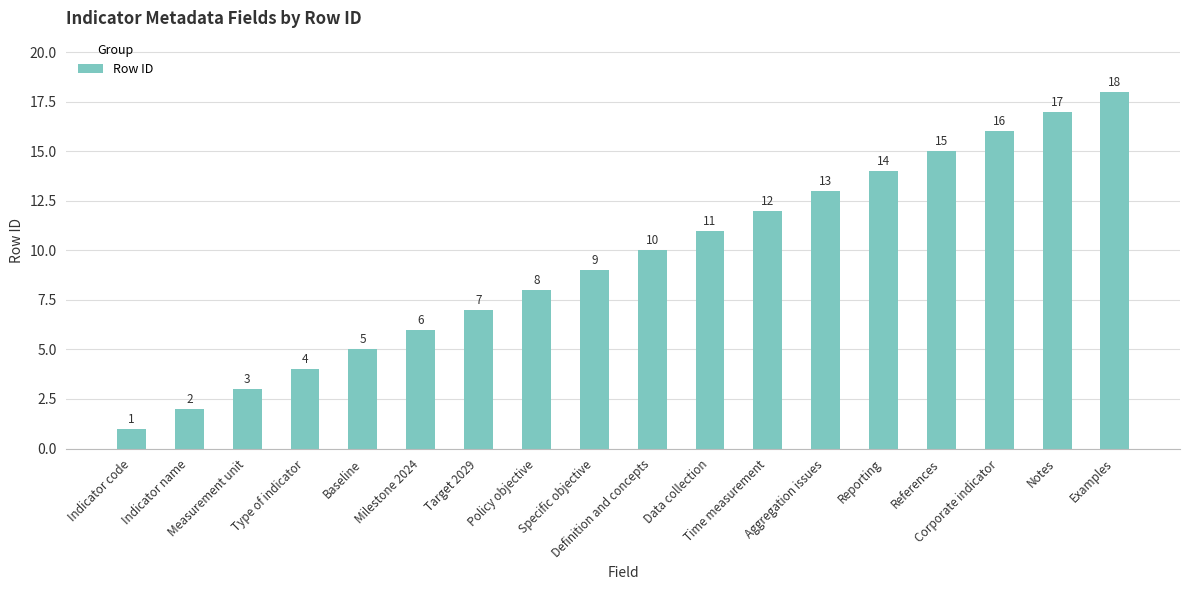

What is the maximum value shown in the chart?

18